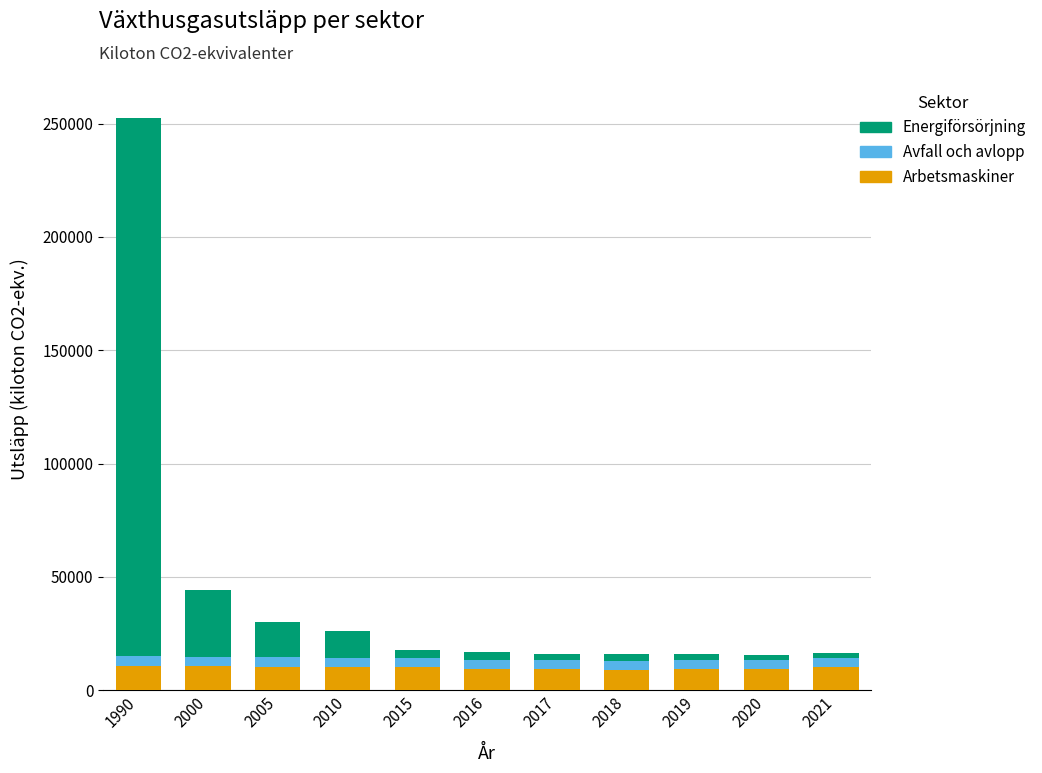

What is the maximum value for Arbetsmaskiner?

10781